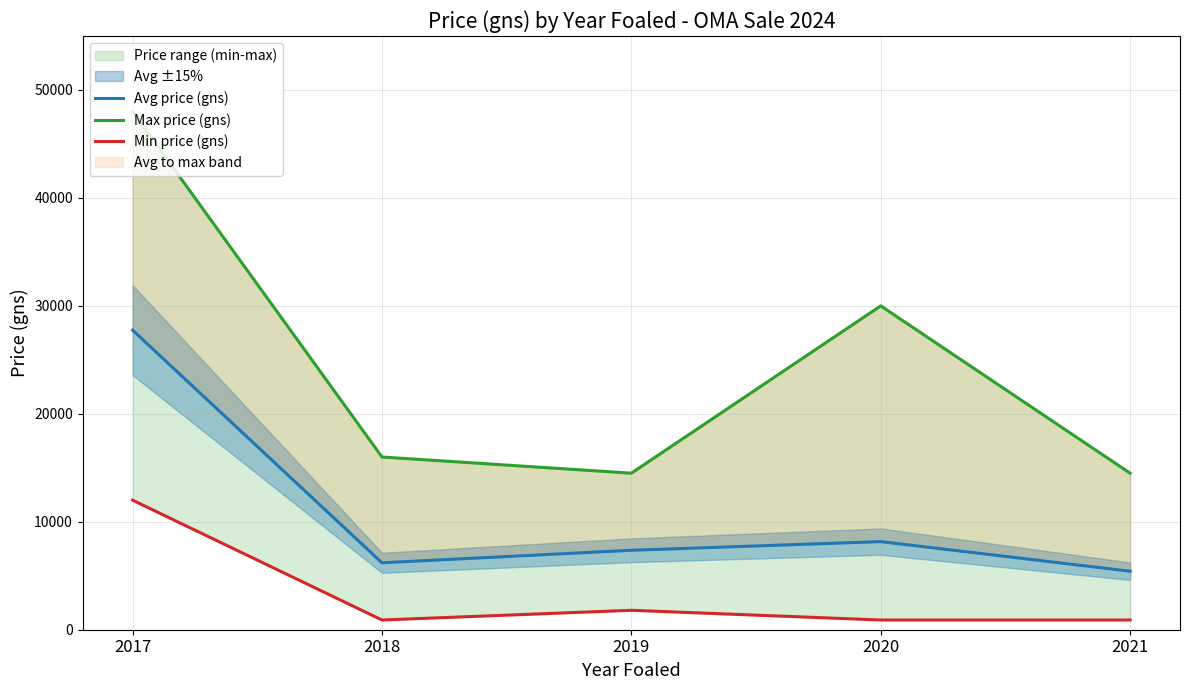

What is the value of the Avg price (gns) point at the 4th from the left?

8161